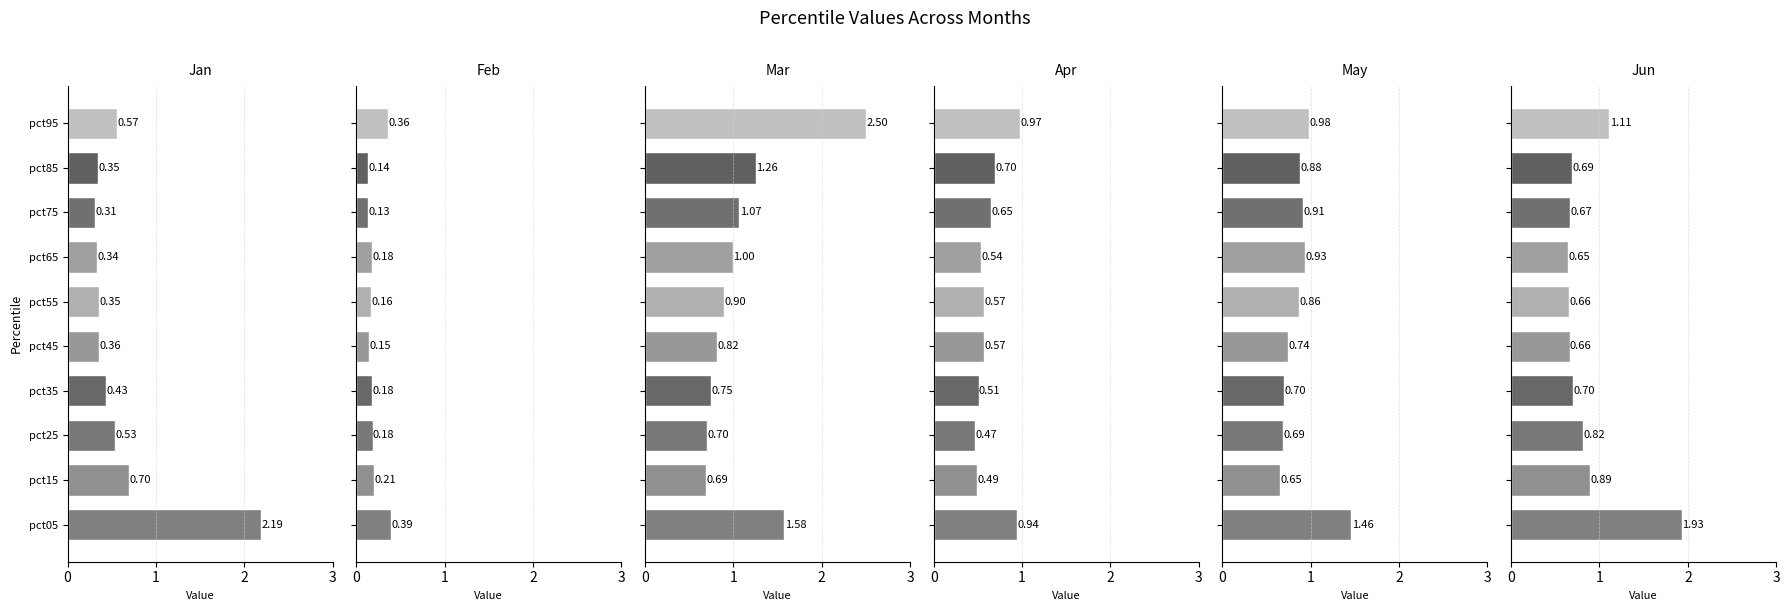

Count the number of categories in the chart.

10